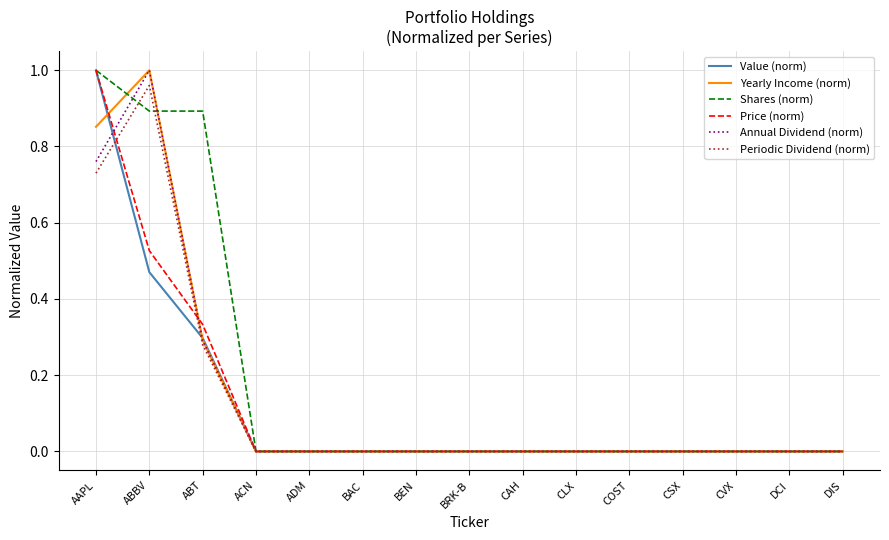

Does the chart have visible grid lines?

Yes